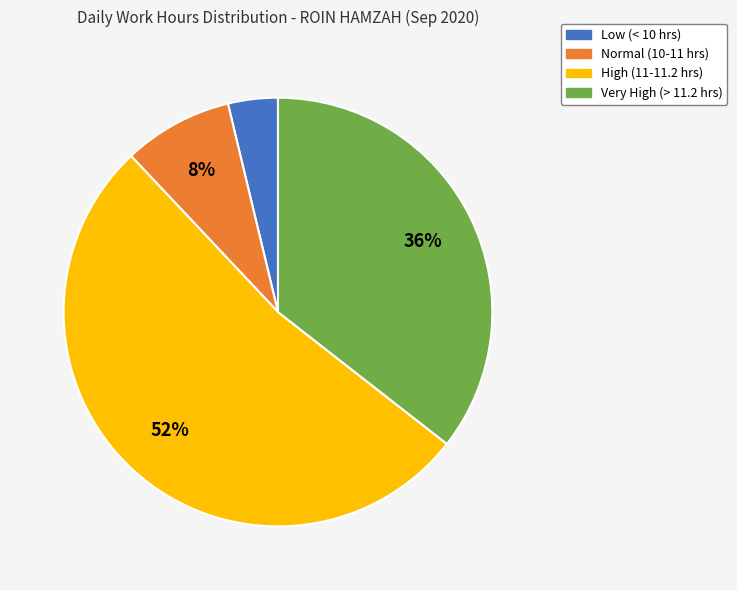

Is there a majority slice in this chart?

Yes